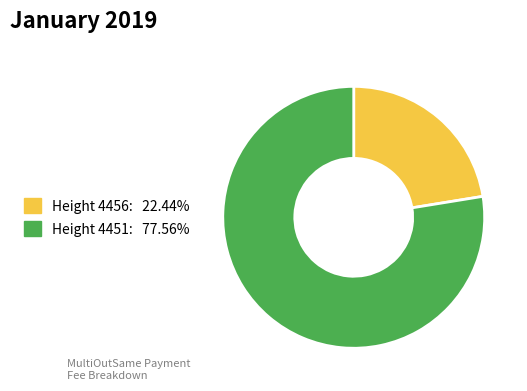

How many segments does this pie chart have?

2